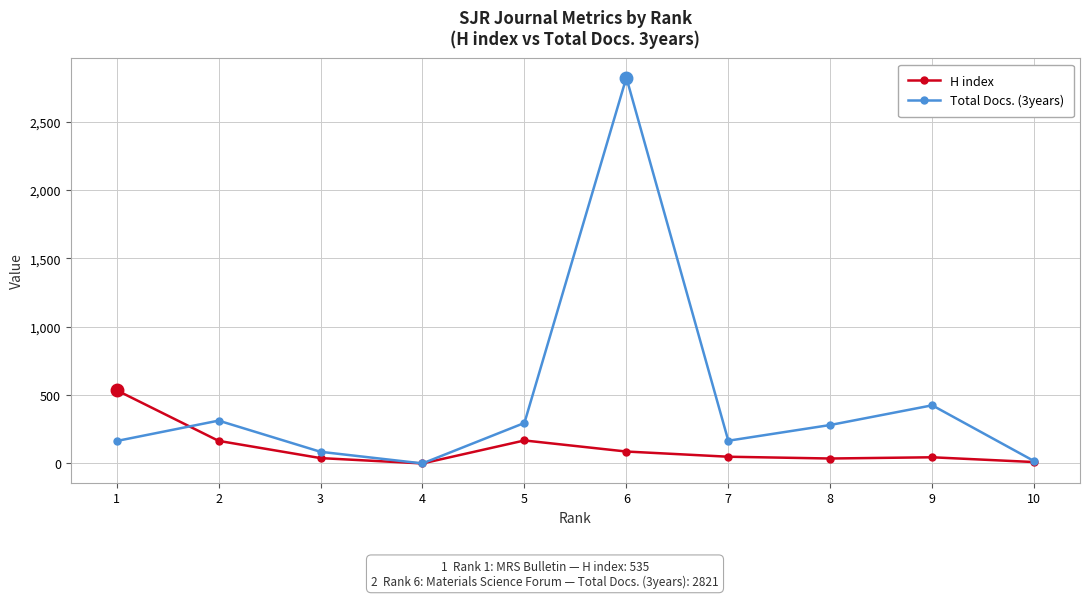

What is the difference between the H index values at 1 and 3?

496